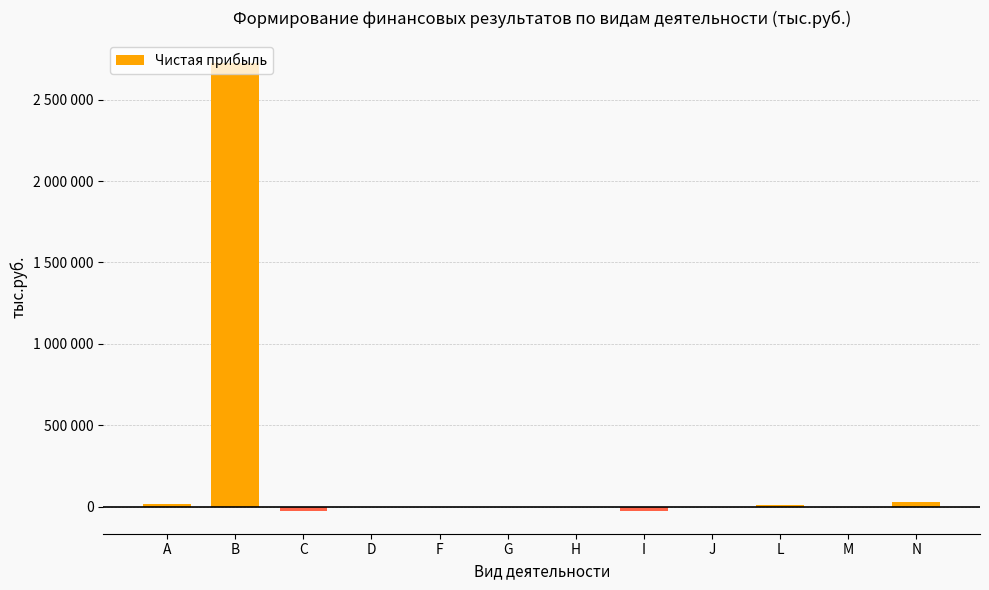

The value at M is 17. True or false?

False